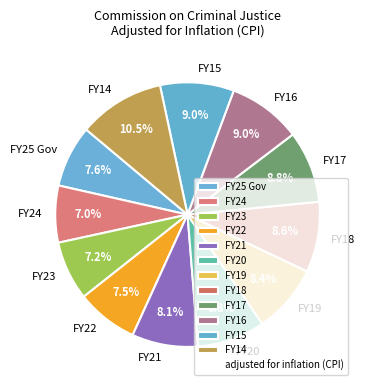

The FY24 slice represents 22% of the pie. True or false?

False